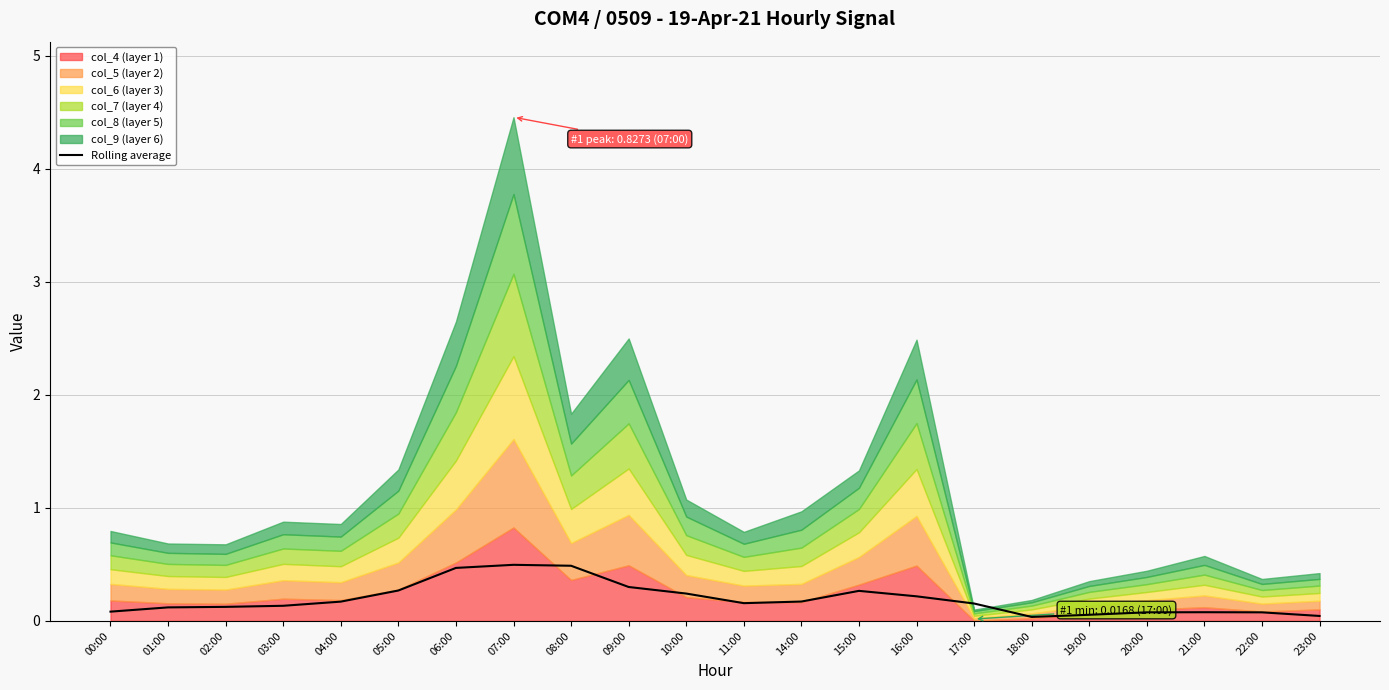

True or false: Rolling average has a value of 0.2 at 17:00.

True